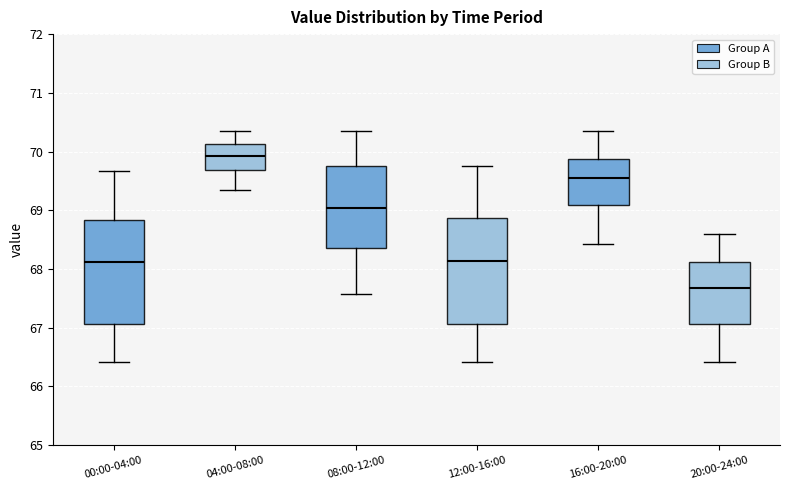

Which box has the lowest median line?

20:00-24:00